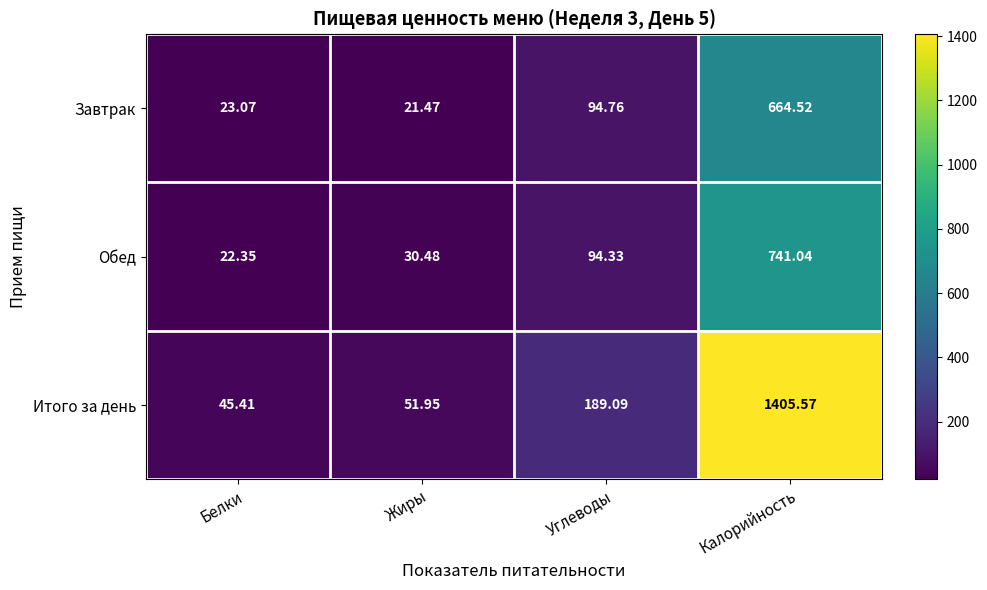

At which label does Завтрак first exceed 94?

Углеводы